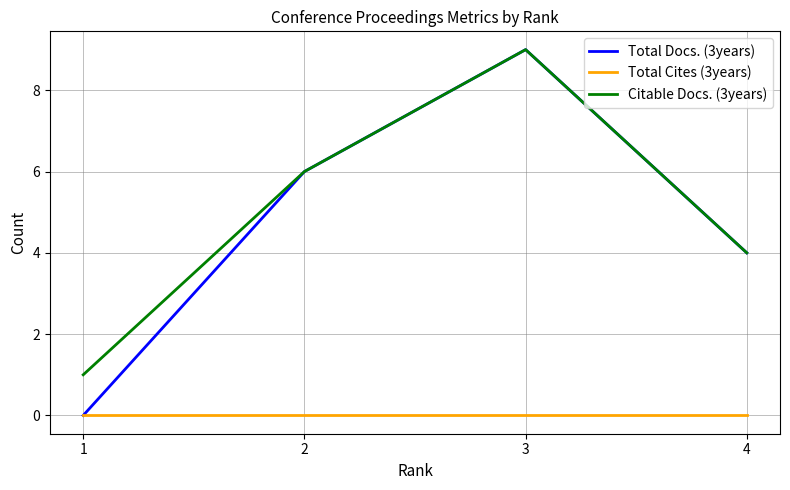

At which label does Total Docs. (3years) reach its minimum?

1